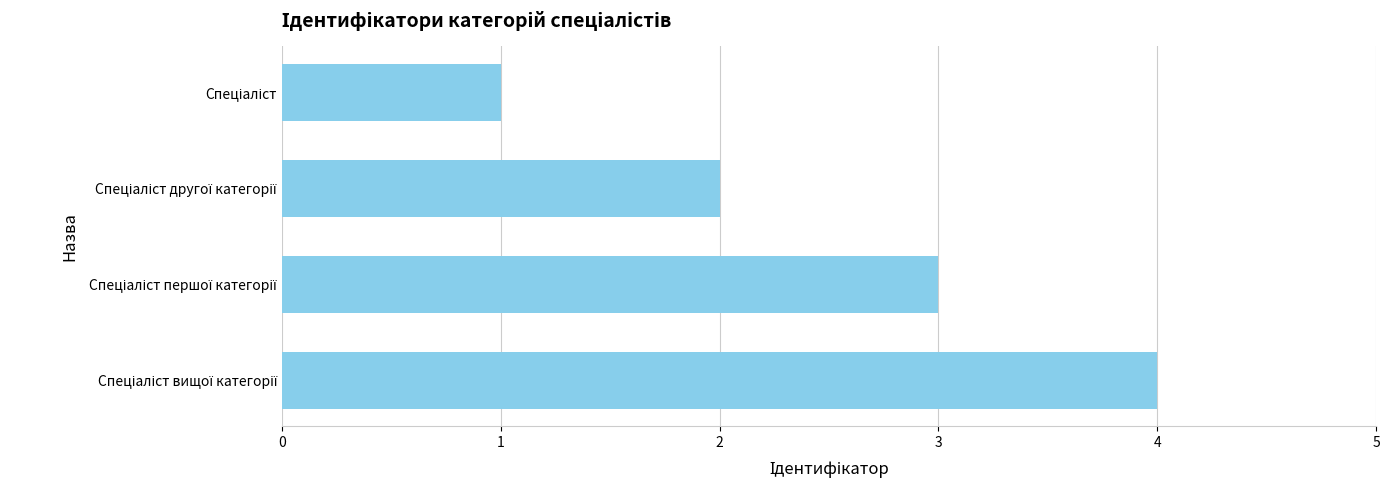

What is the greatest value displayed?

4